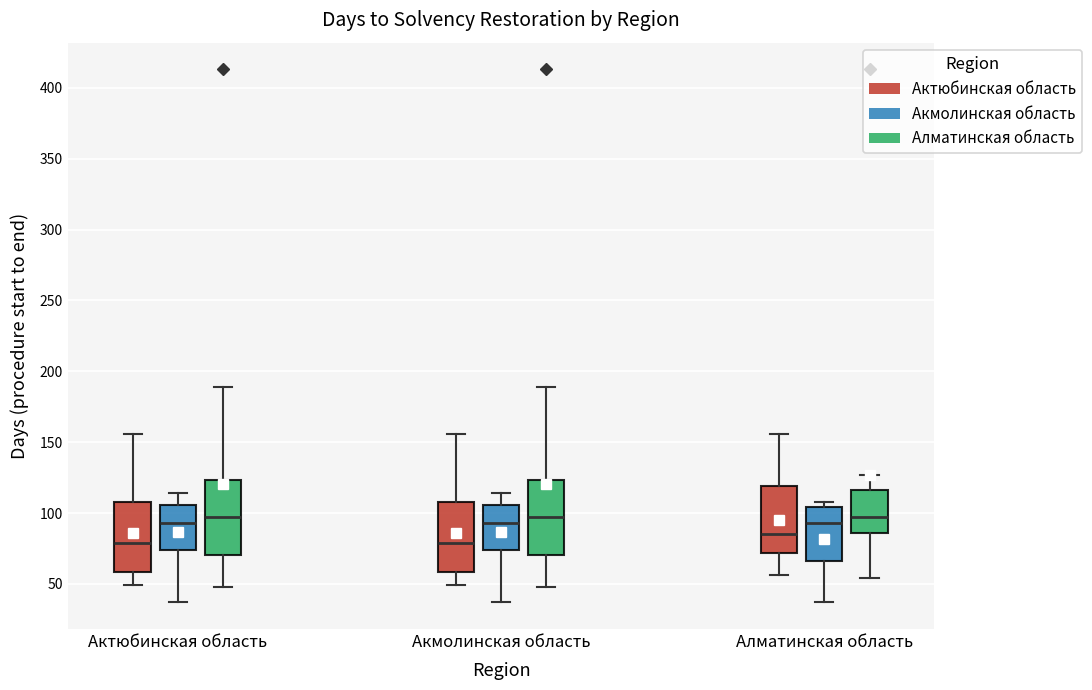

Where does the lower whisker of the box for Алматинская область (Актюбинская область) end on the y-axis? The values are not printed on the chart, so give them approximately, as read against the axis.

55